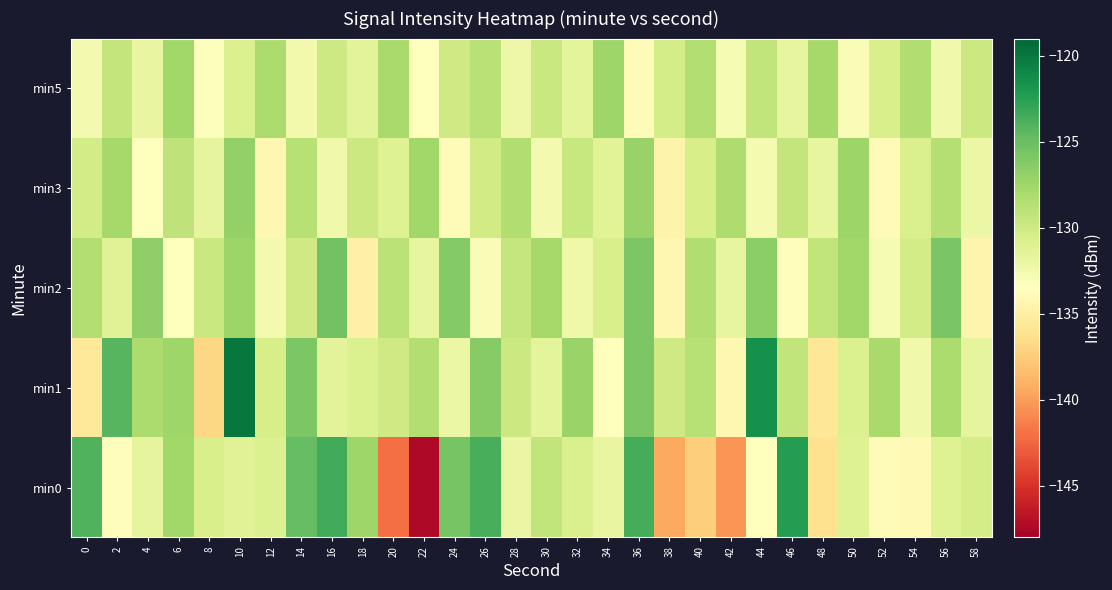

Which series has the largest total across all categories?

min1